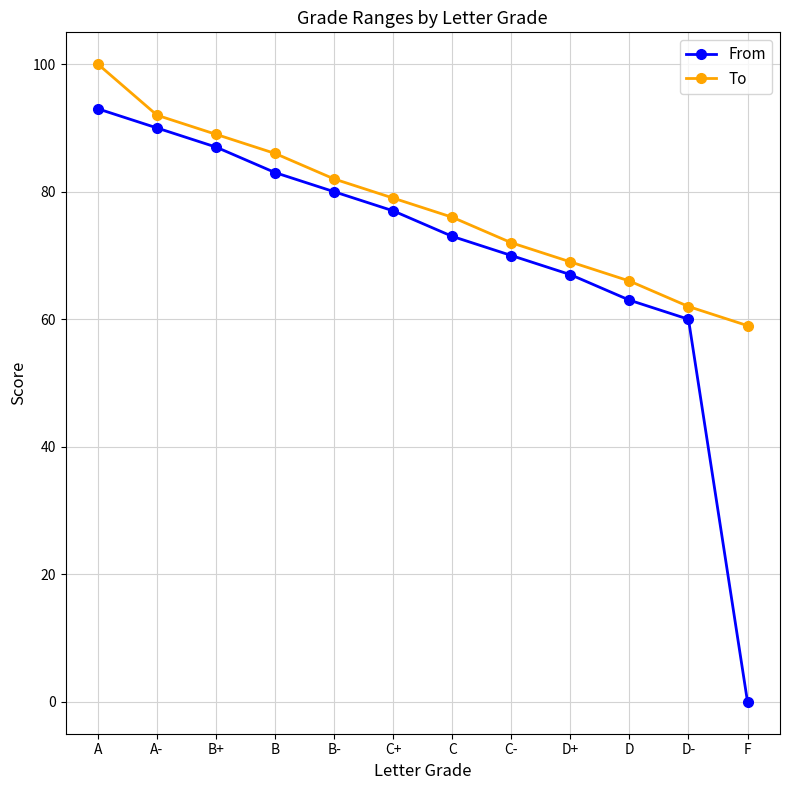

Reading right to left, list all the values displayed in this chart.

From: 0	60	63	67	70	73	77	80	83	87	90	93
To: 59	62	66	69	72	76	79	82	86	89	92	100